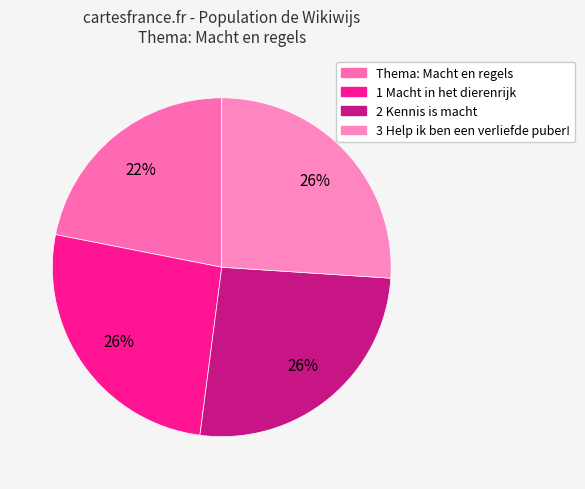

How many segments does this pie chart have?

4